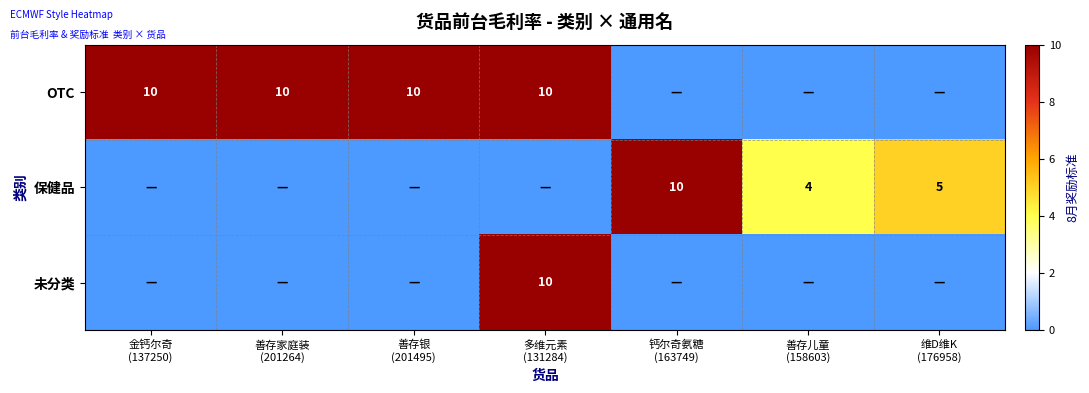

Which series has the largest total across all categories?

OTC